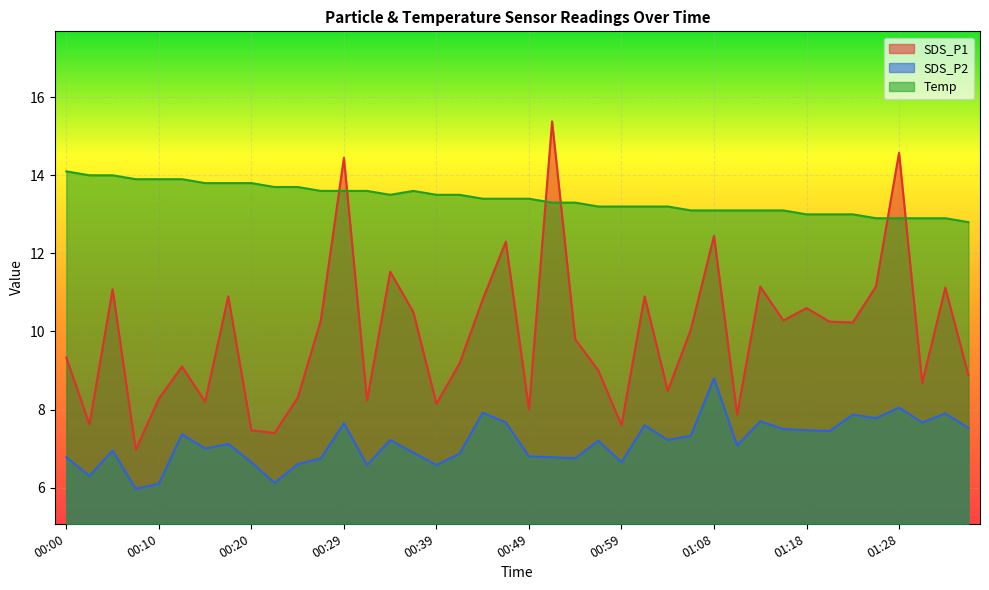

What is the minimum value shown in the chart?

6.0